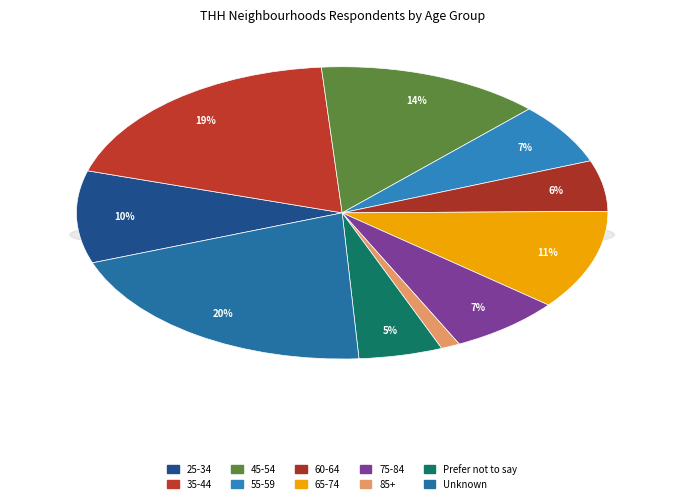

To the nearest percent, what portion does 35-44 represent?

19%